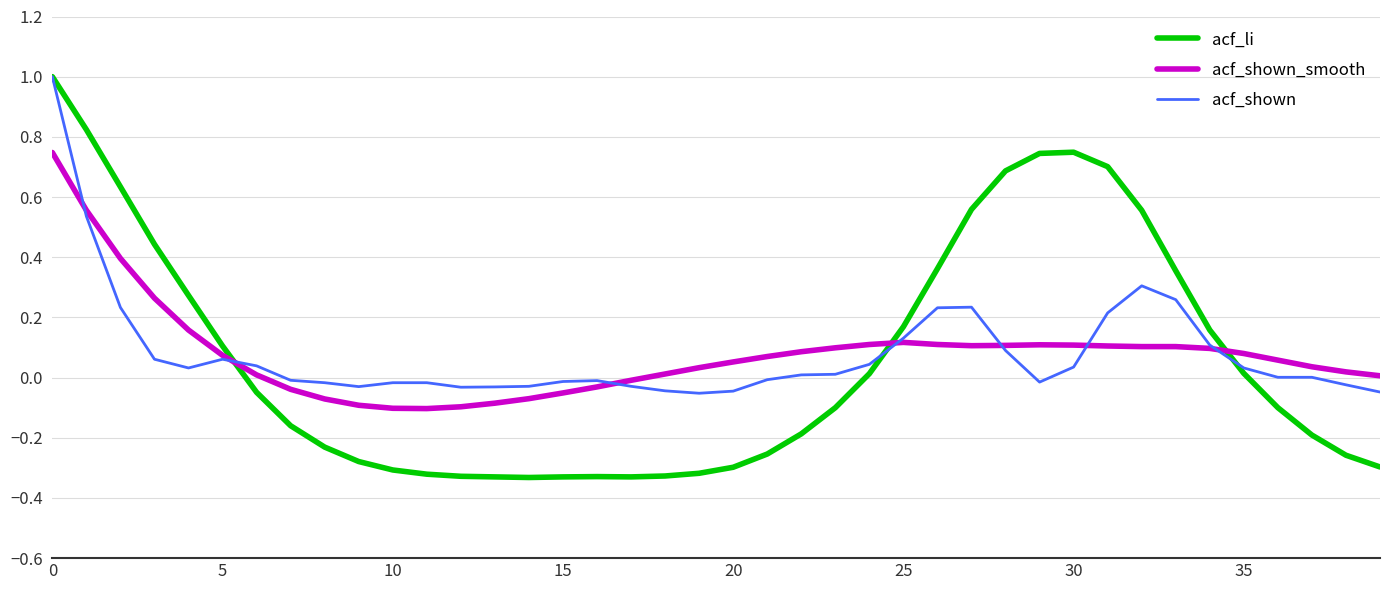

Does the chart display data point markers on the line(s)?

No